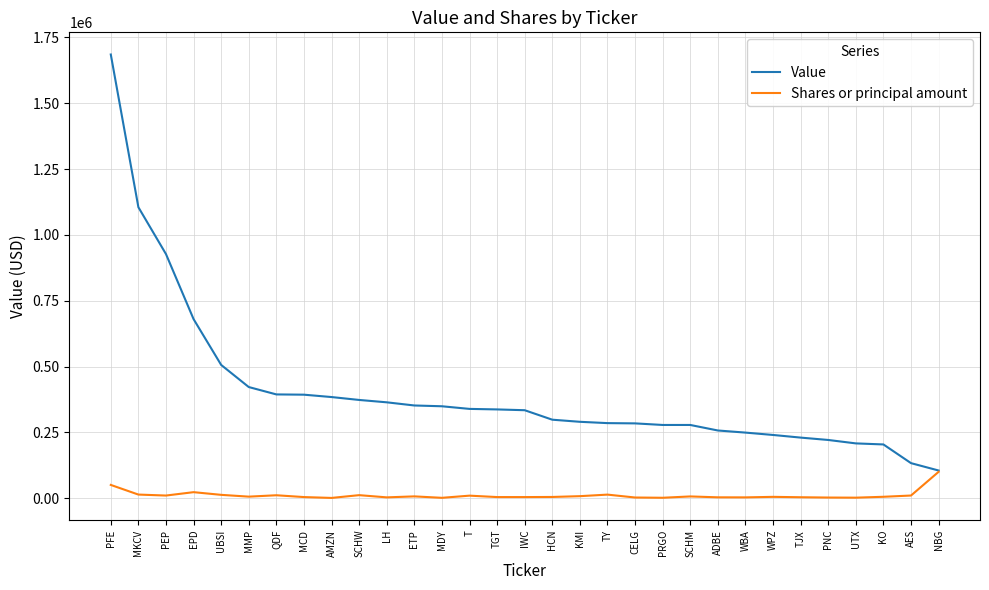

The value of Value at HCN is 298000. True or false?

True